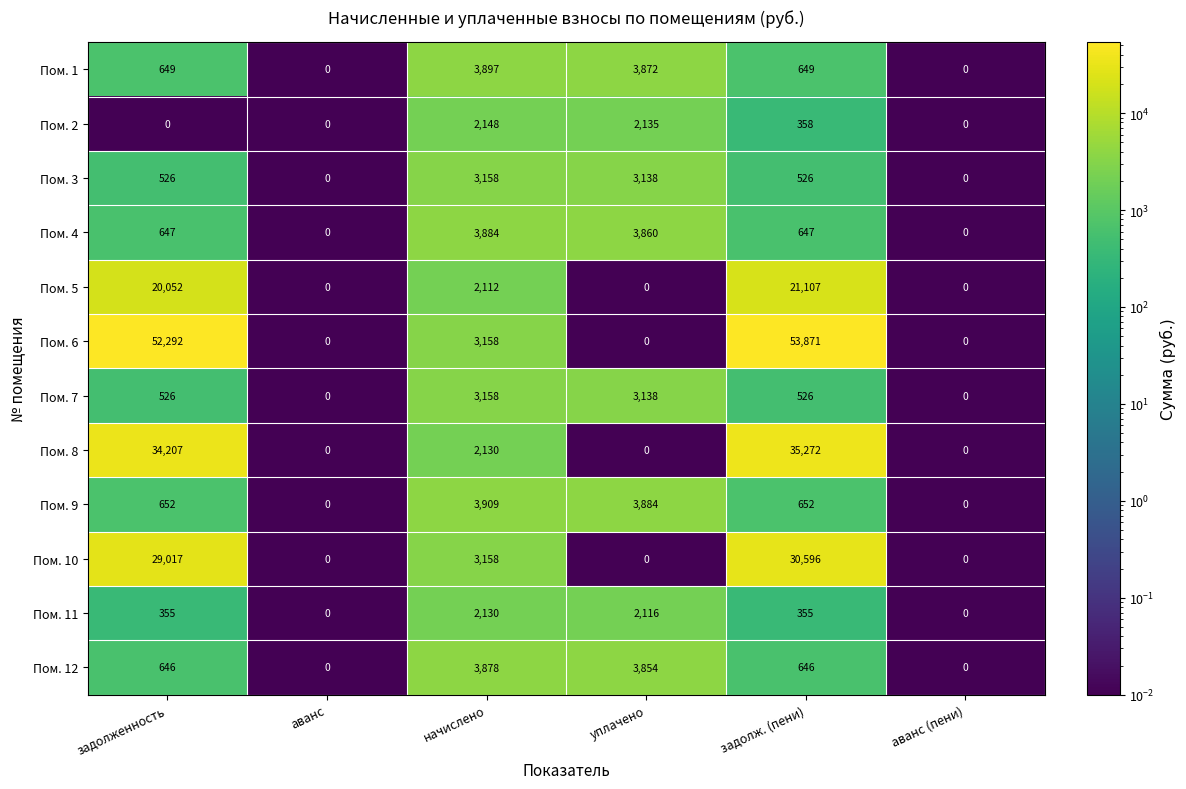

Is it true that Пом. 8 equals 0 at уплачено?

True